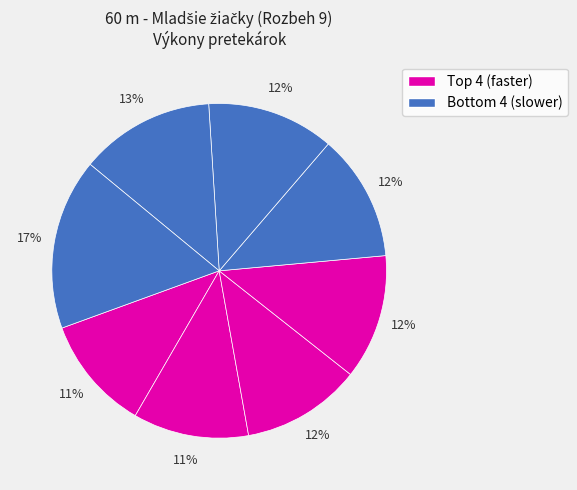

Count the number of slices in the pie.

8